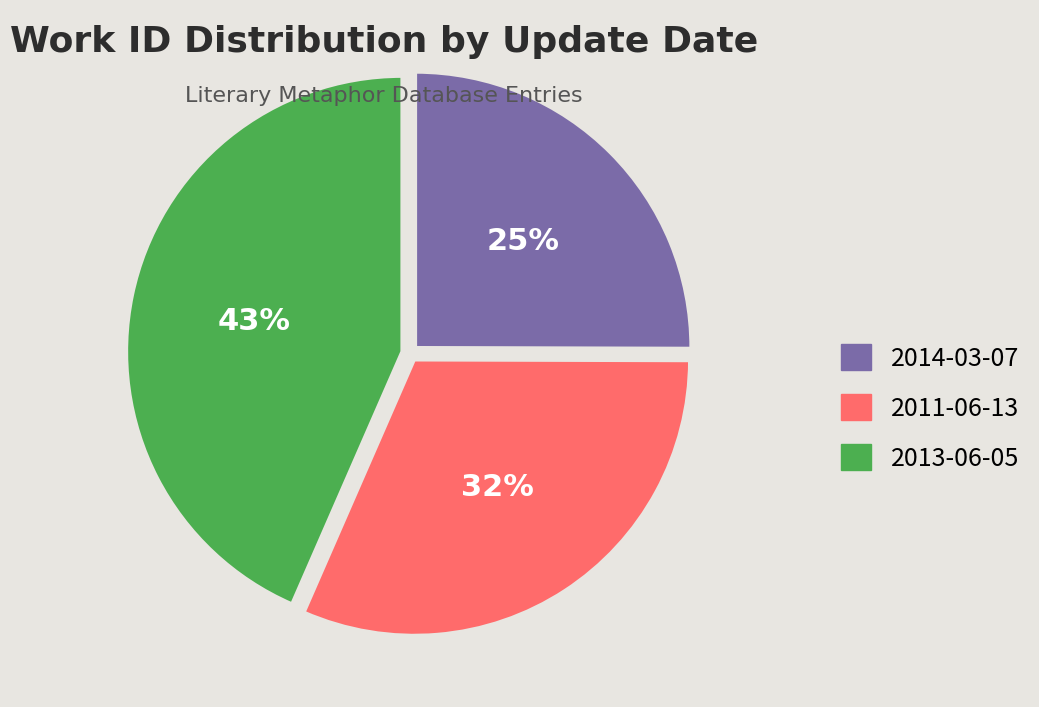

How many segments does this pie chart have?

3